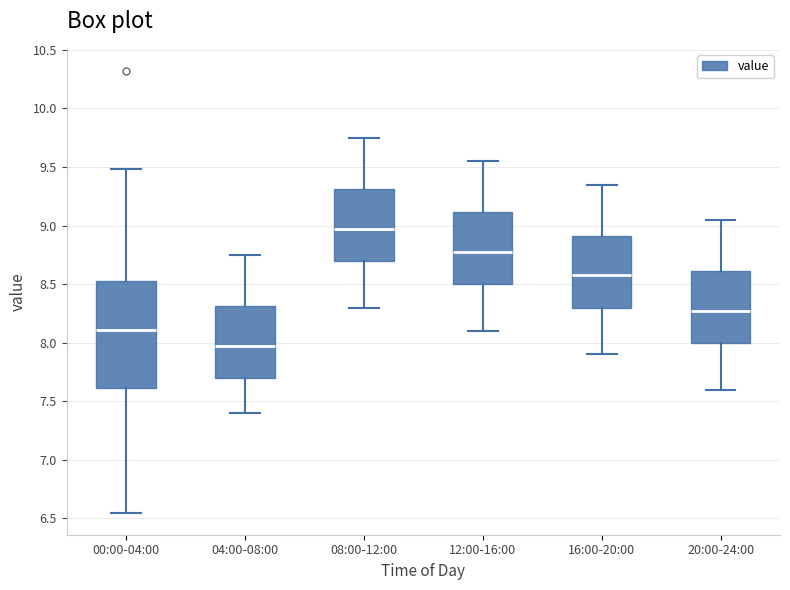

Comparing the boxes themselves (not the whiskers), which one is the tallest?

00:00-04:00